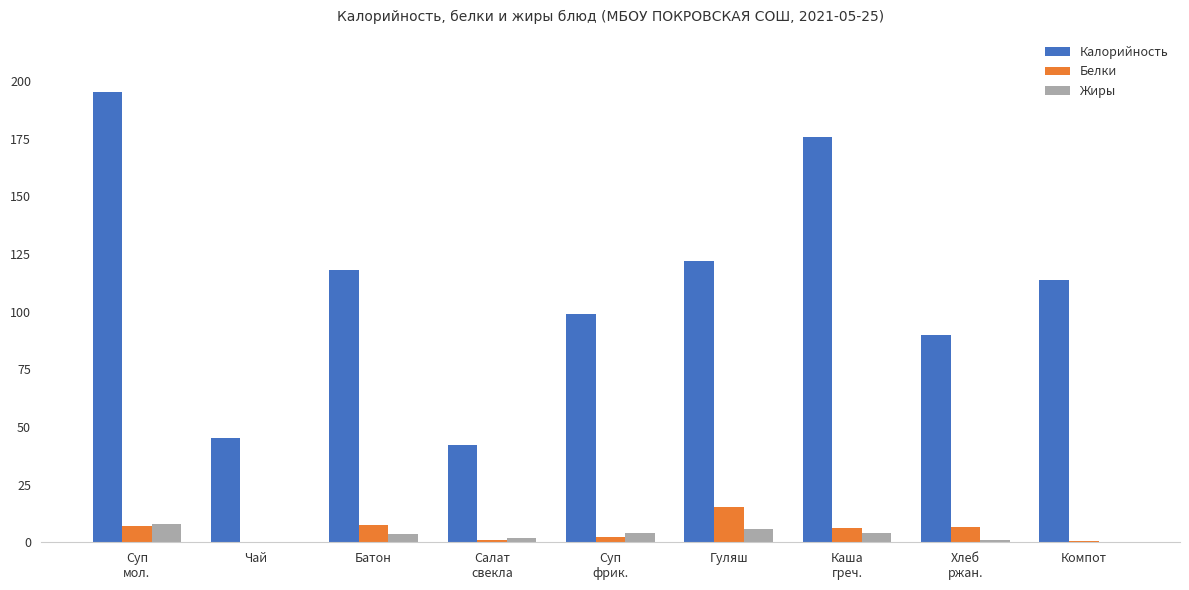

True or false: Белки has a value of 0.6 at Компот.

True